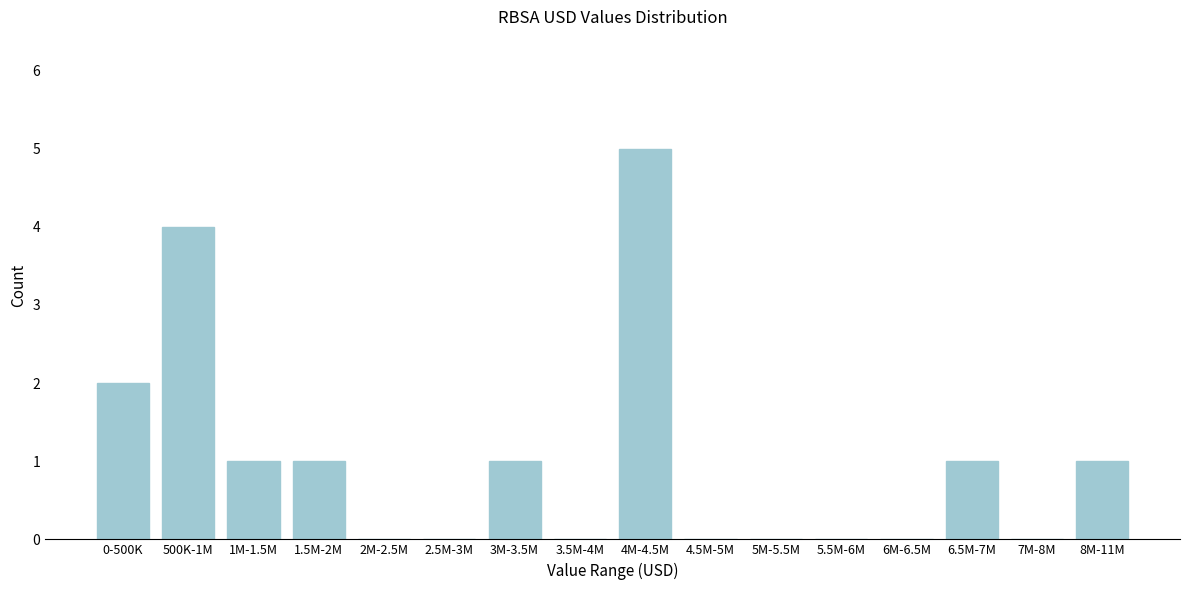

Reading right to left, what are all the values shown in this chart?

8M-11M=1	7M-8M=0	6.5M-7M=1	6M-6.5M=0	5.5M-6M=0	5M-5.5M=0	4.5M-5M=0	4M-4.5M=5	3.5M-4M=0	3M-3.5M=1	2.5M-3M=0	2M-2.5M=0	1.5M-2M=1	1M-1.5M=1	500K-1M=4	0-500K=2